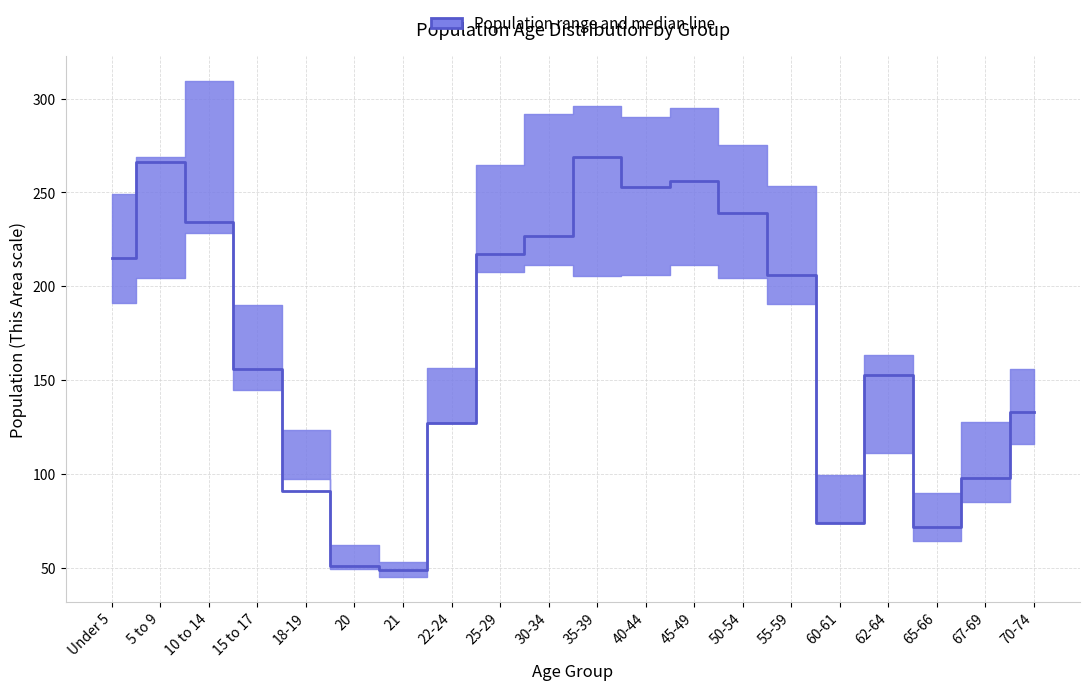

Rank the categories by value from highest to lowest.

35-39, 5 to 9, 45-49, 40-44, 50-54, 10 to 14, 30-34, 25-29, Under 5, 55-59, 15 to 17, 62-64, 70-74, 22-24, 67-69, 18-19, 60-61, 65-66, 20, 21